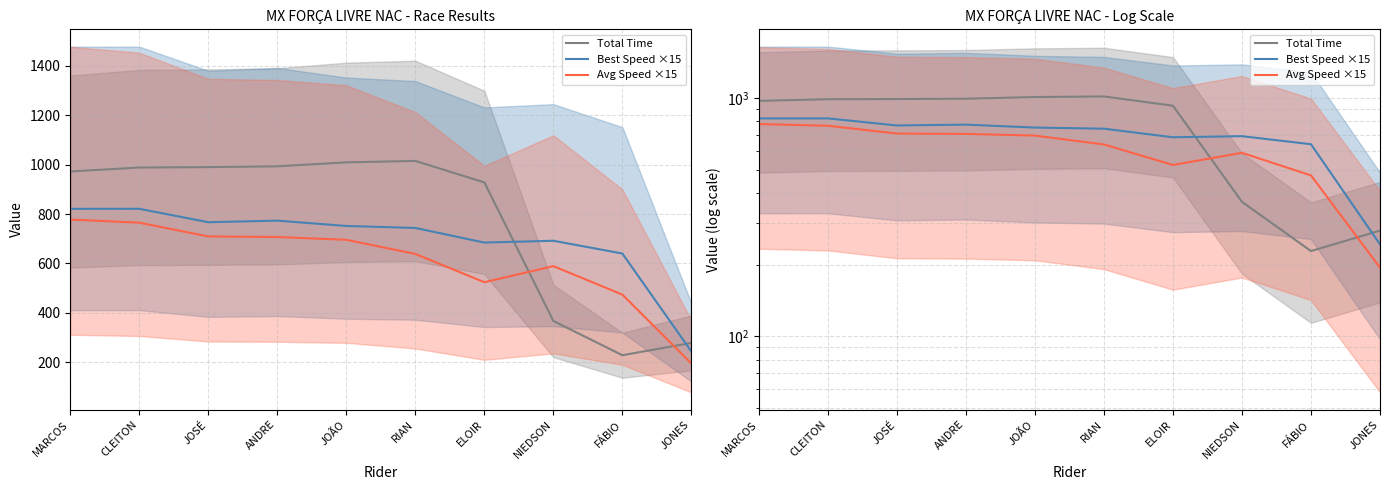

The Avg Speed ×15 series shows 473.5 at FÁBIO. True or false?

True